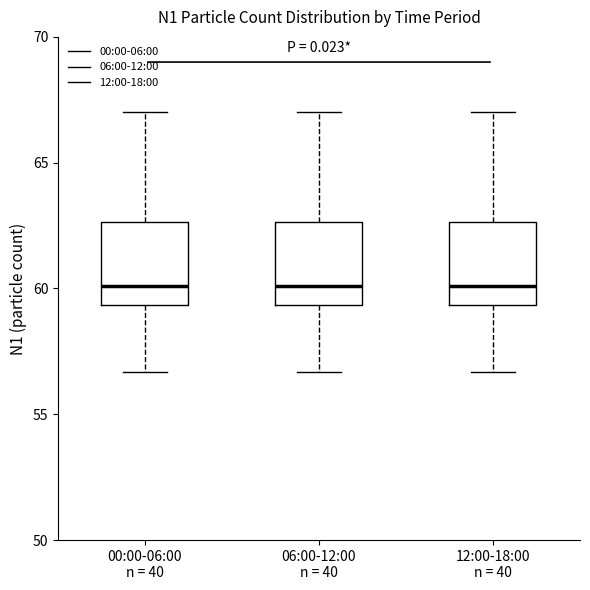

Reading left to right, transcribe this box plot: for each box, give where its median line is, the range the box spans, and where its two whiskers end, as read against the y-axis. The values are not printed on the chart, so give them approximately, as read against the axis.

00:00-06:00 n = 40: median 60.0, box 59.5 to 62.5, whiskers 56.5 to 67.0
06:00-12:00 n = 40: median 60.0, box 59.5 to 62.5, whiskers 56.5 to 67.0
12:00-18:00 n = 40: median 60.0, box 59.5 to 62.5, whiskers 56.5 to 67.0